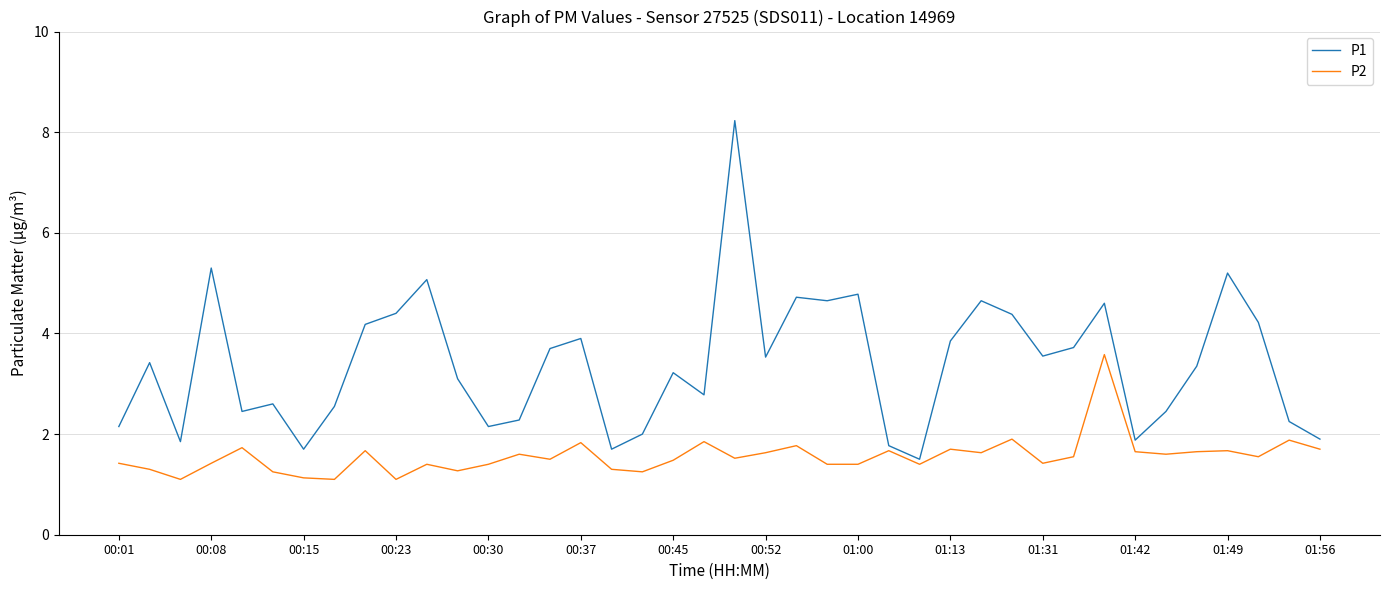

True or false: P1 has more than 1 points higher than both neighbors.

True